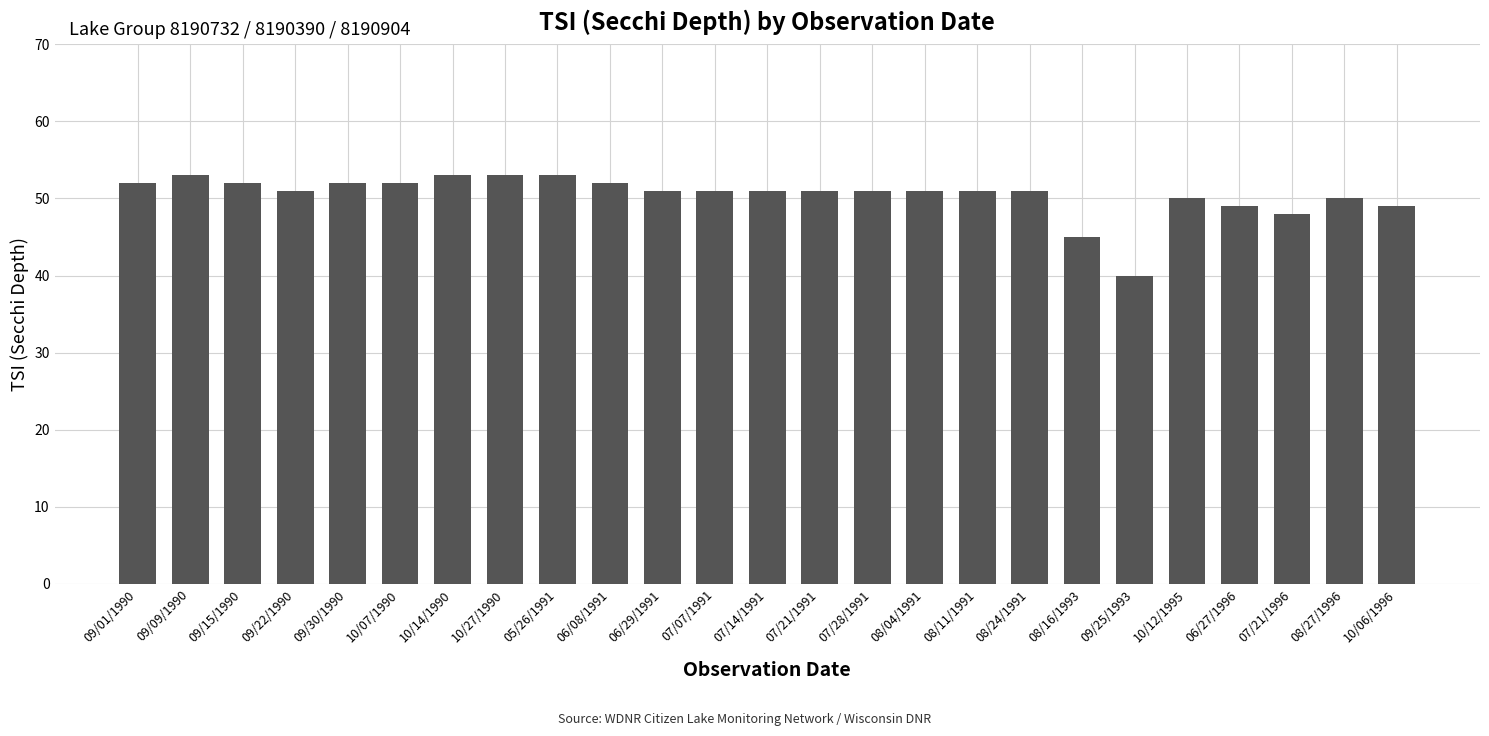

How many categories are shown in the chart?

25